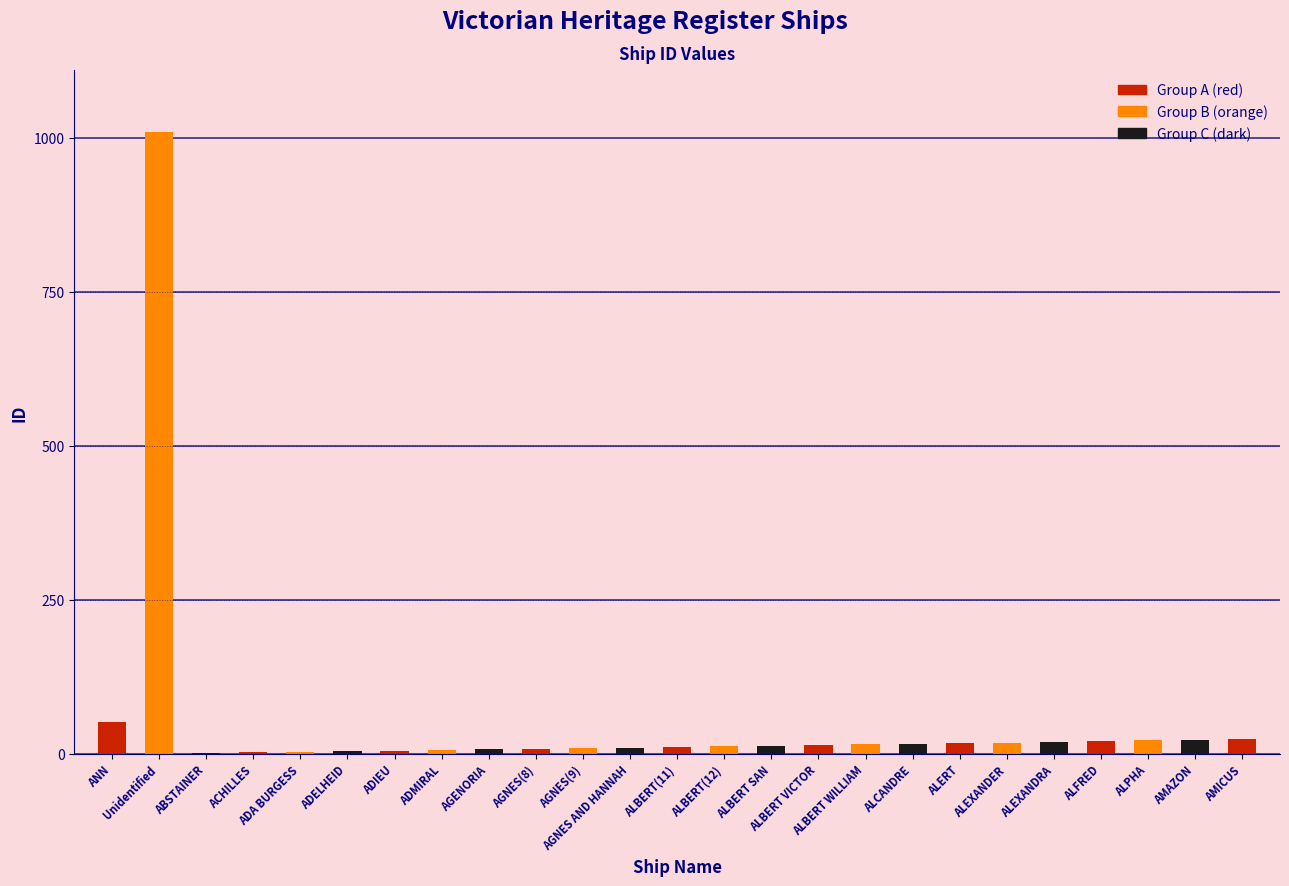

What is the greatest value displayed?

1009